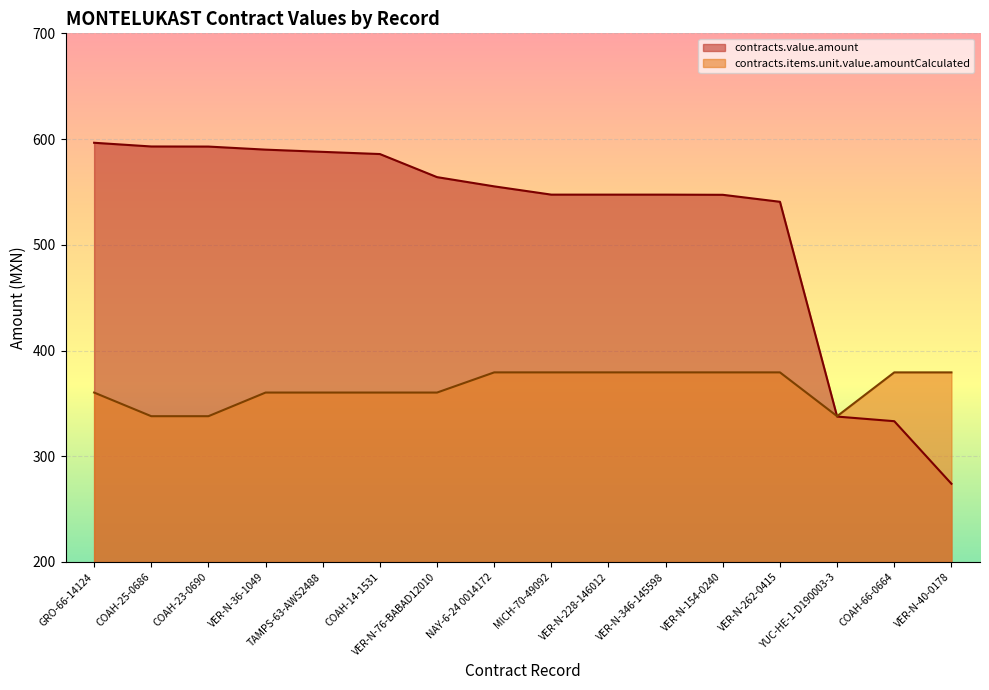

What is the greatest value displayed?

596.5